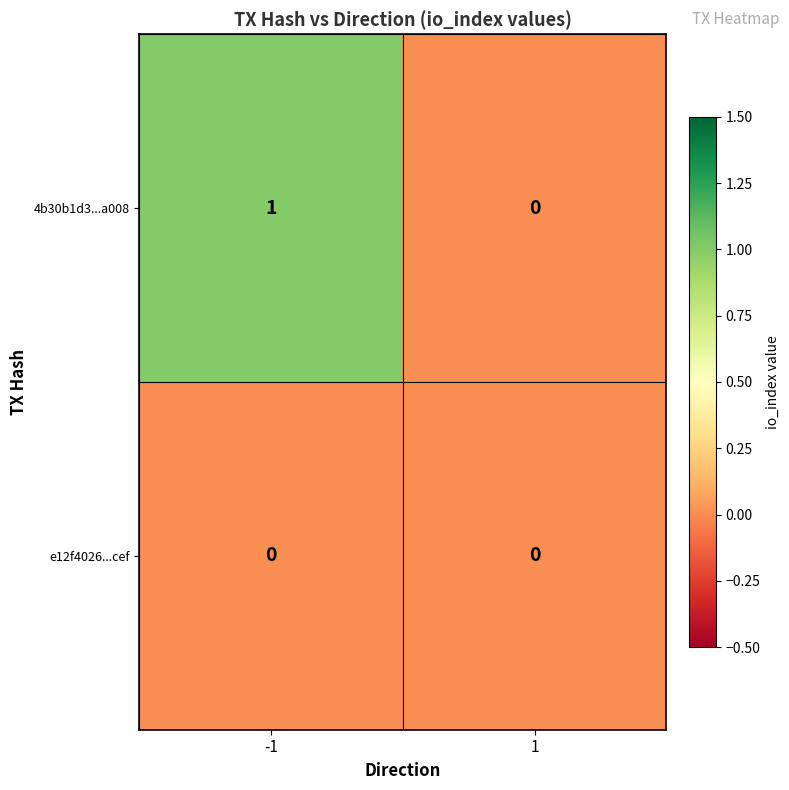

Between -1 and 1, which series saw the biggest shift?

4b30b1d3...a008